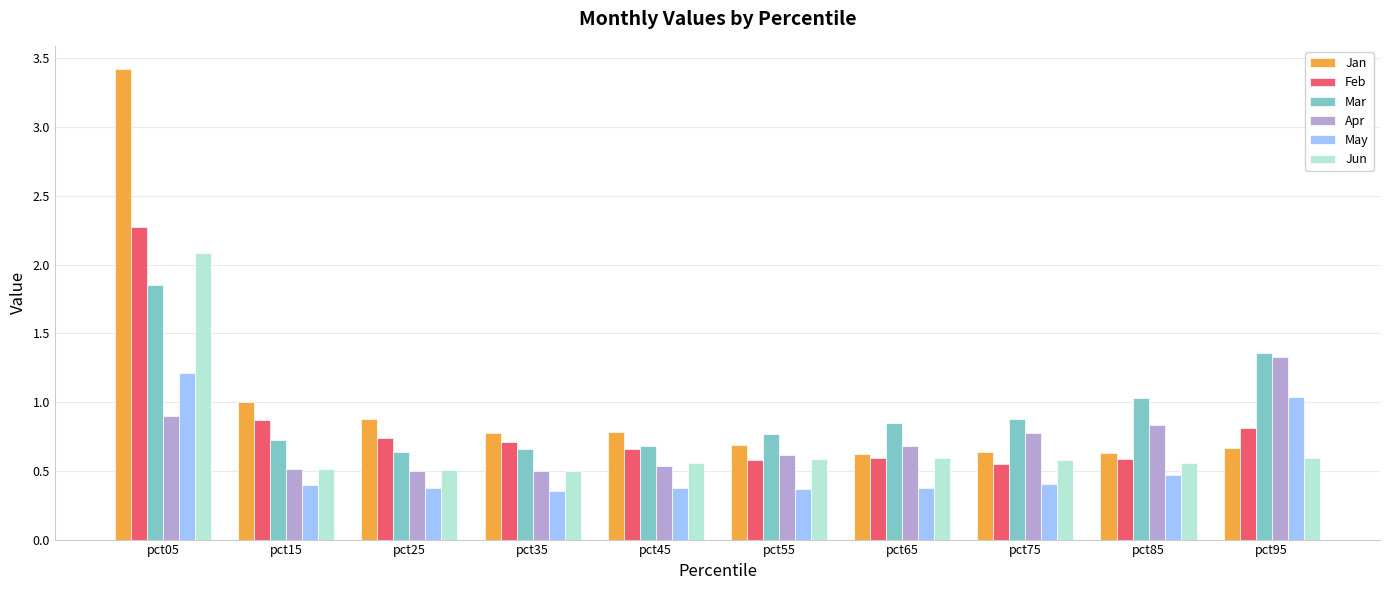

What is the sum of all Jun values?

7.1